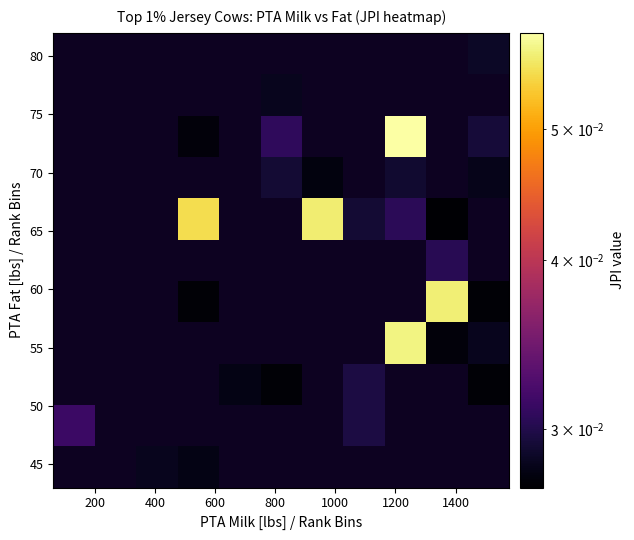

Count the number of data series in this chart.

11